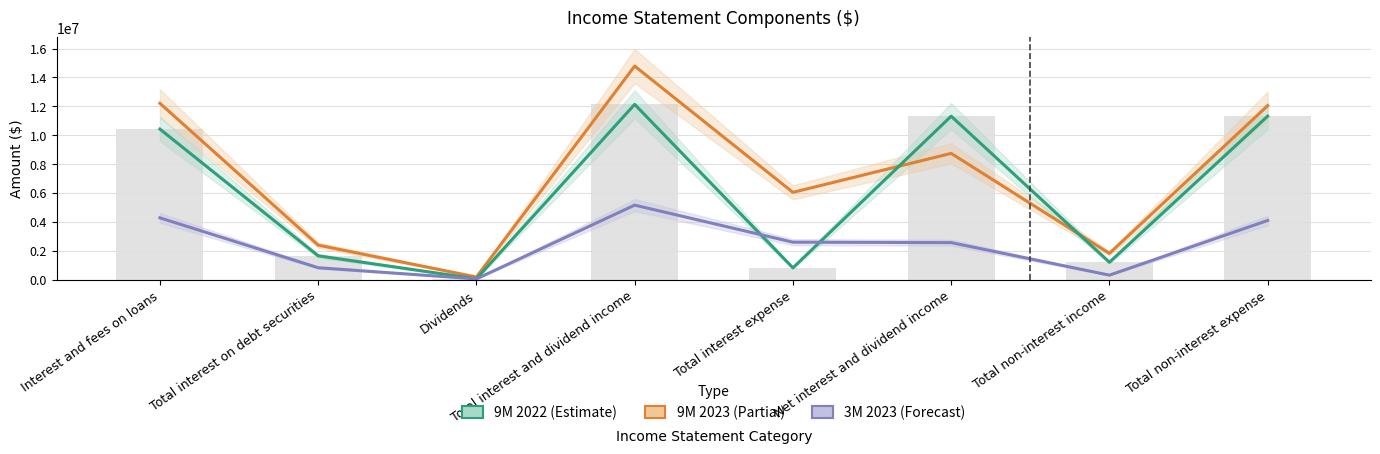

At Interest and fees on loans, list the series in order from largest to smallest.

9M 2023, 9M 2022, 3M 2023